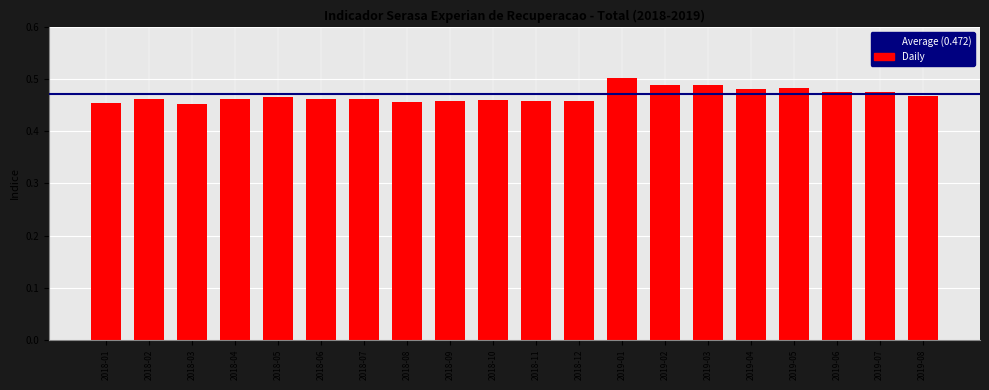

Which category has the highest value across all series?

2019-01